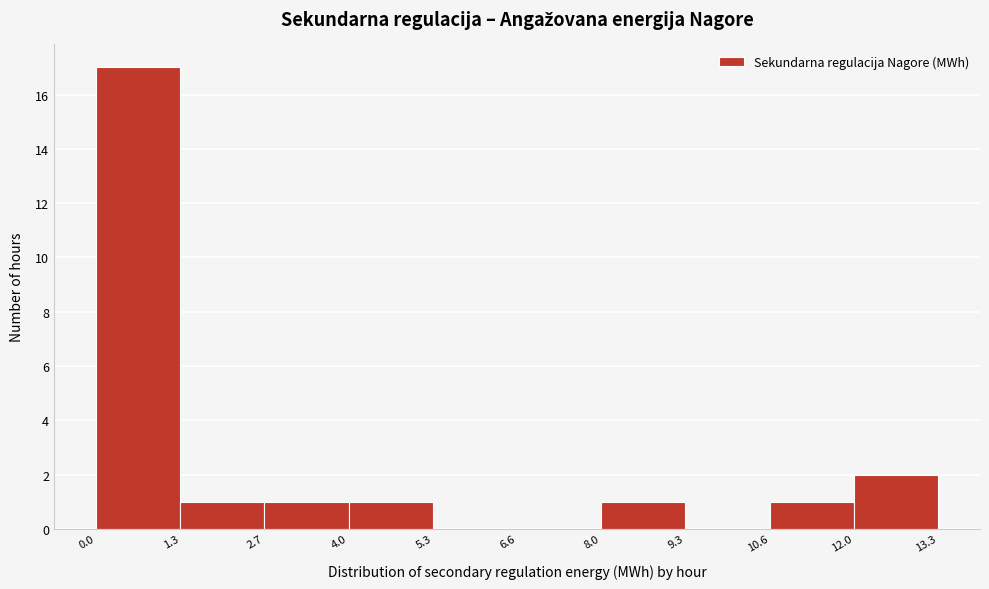

Over which range of the x-axis is the bar tallest?

0.0 to 1.3